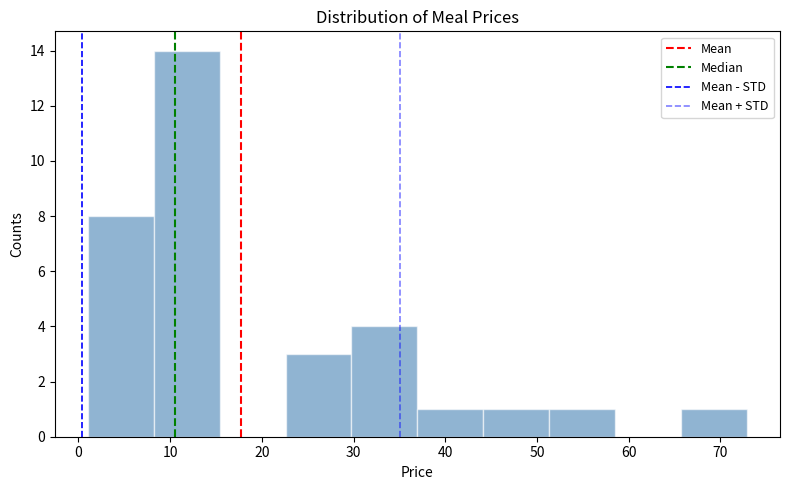

Over which range of the x-axis is the bar tallest?

8 to 15